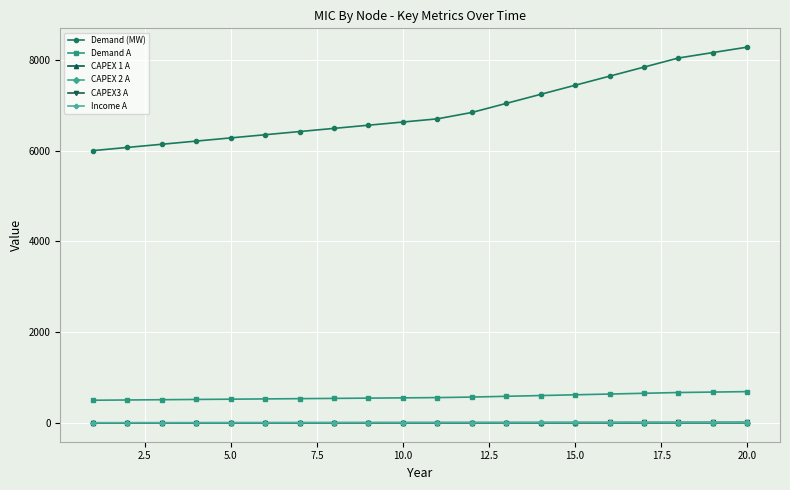

What is the minimum value for Demand A?

500.0